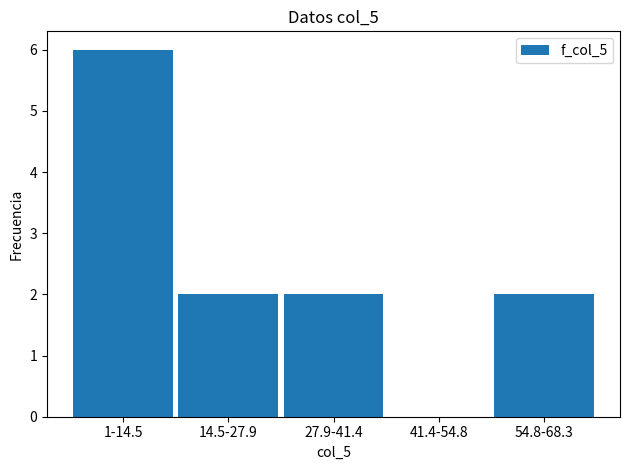

Reading left to right, list all the values displayed in this chart.

1-14.5=6	14.5-27.9=2	27.9-41.4=2	41.4-54.8=0	54.8-68.3=2